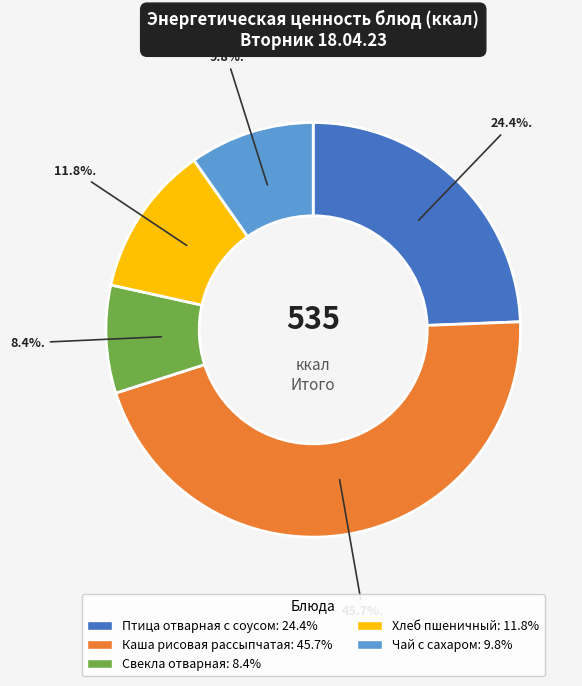

To the nearest percent, what percentage of the pie is Каша рисовая рассыпчатая?

46%